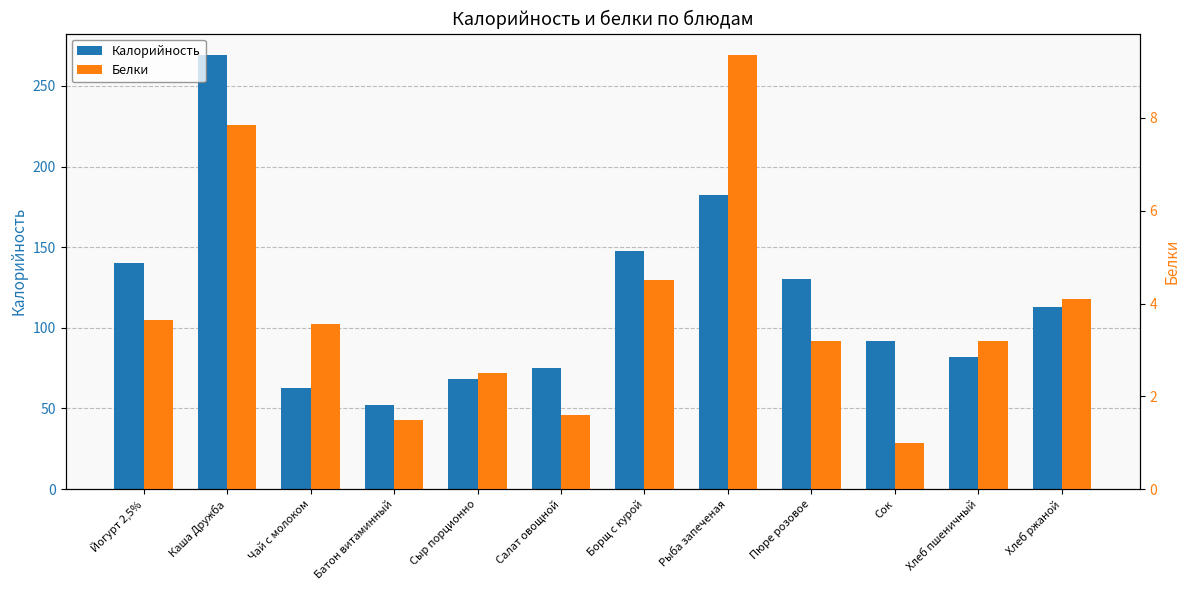

What is the label of the 12th bar from the left?

Хлеб ржаной